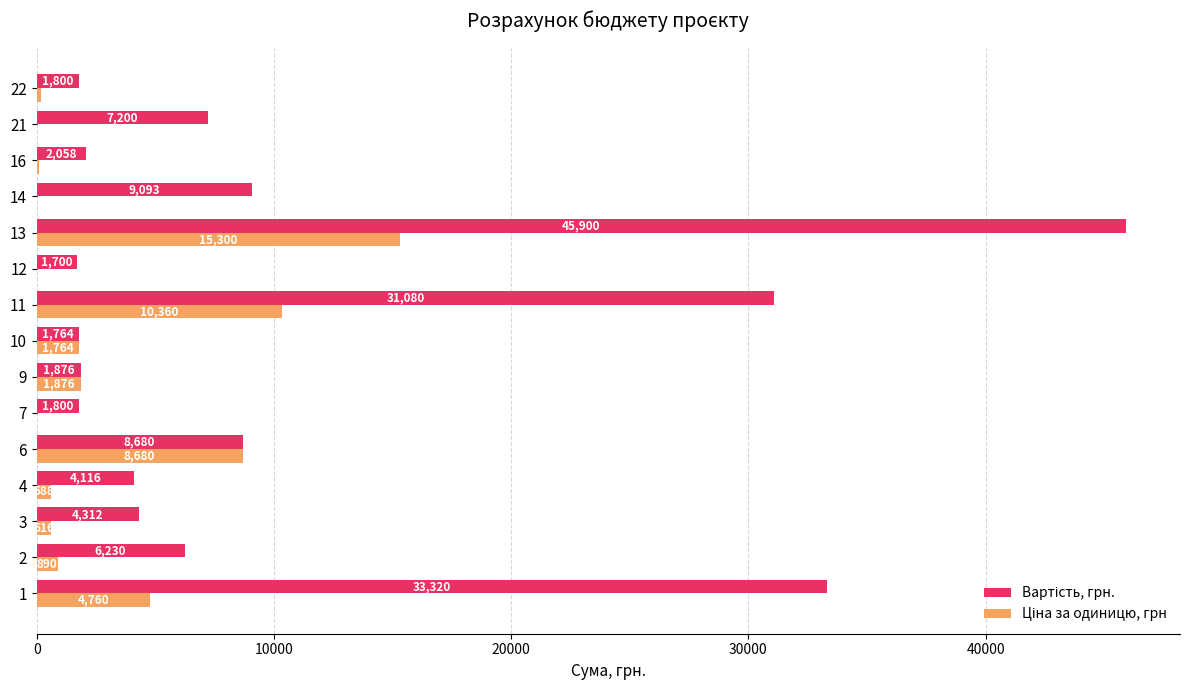

At which category is the sum across all series the highest?

13